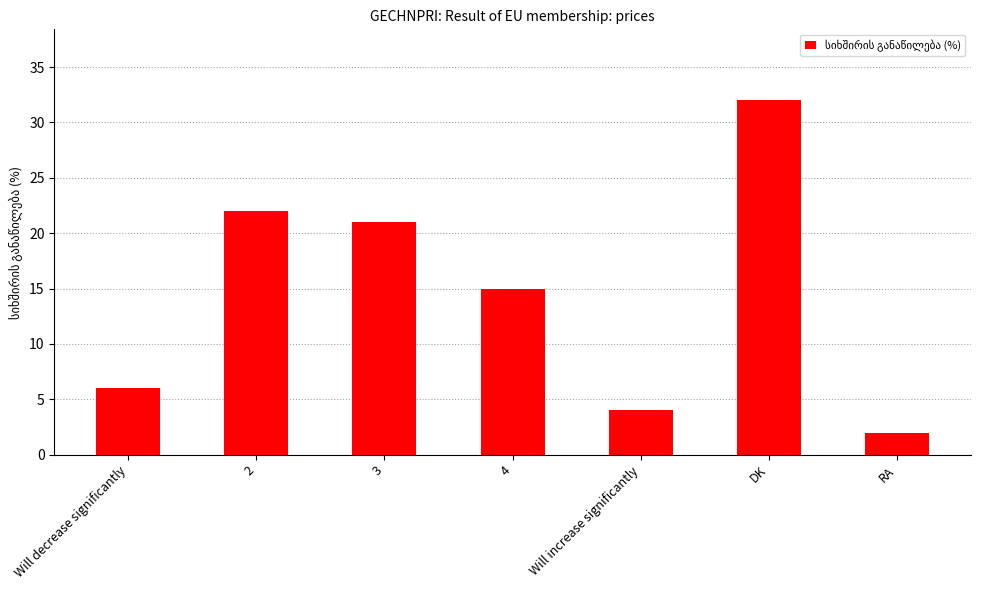

True or false: the data shows 6 at Will decrease significantly.

True